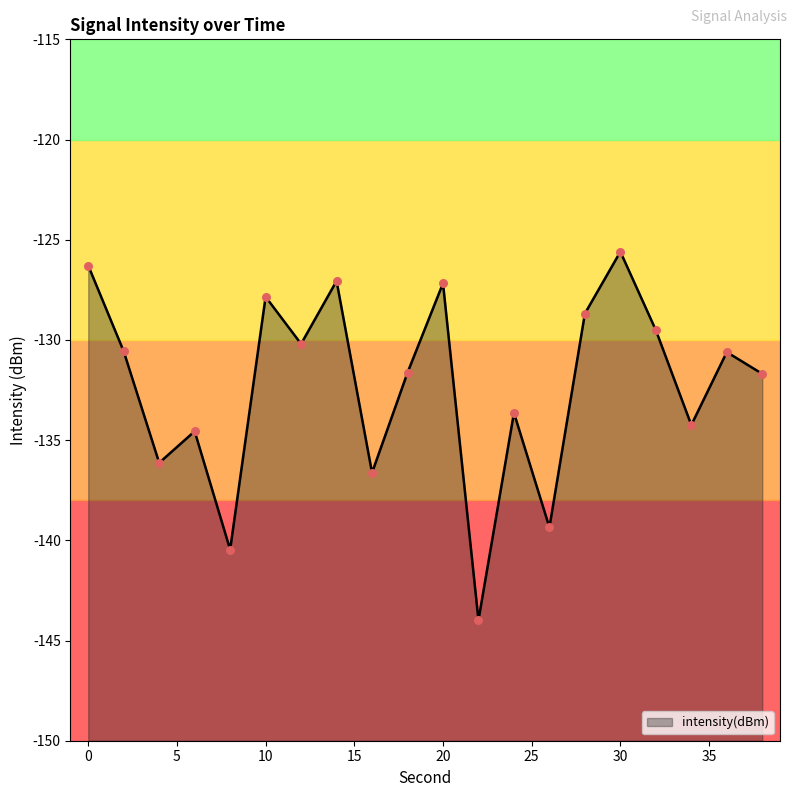

What is the change in value from 6 to 8?

-5.9